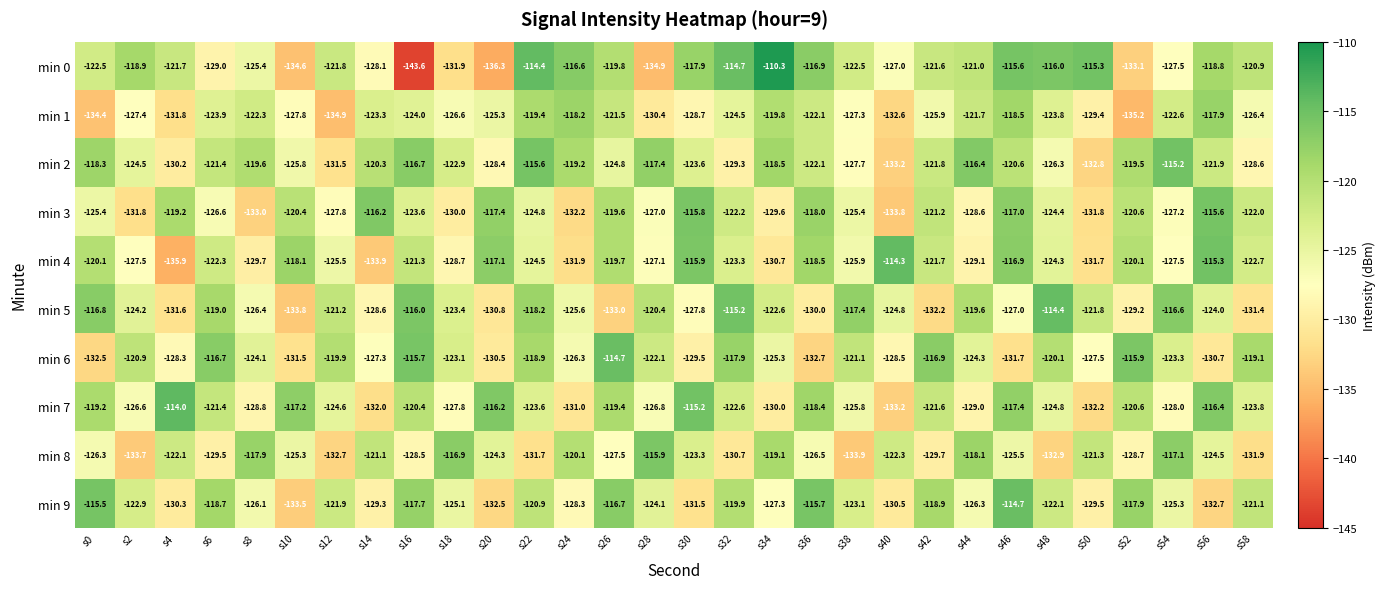

At which category is the sum across all series the highest?

s46